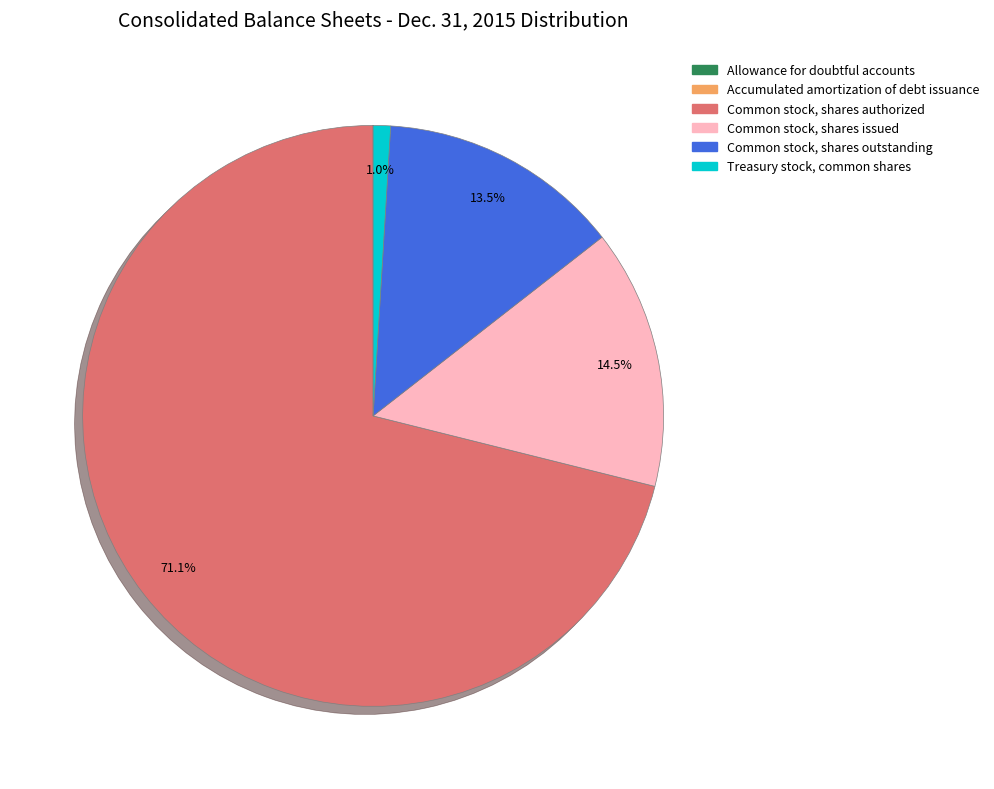

Is there any slice that represents more than half of the pie?

Yes